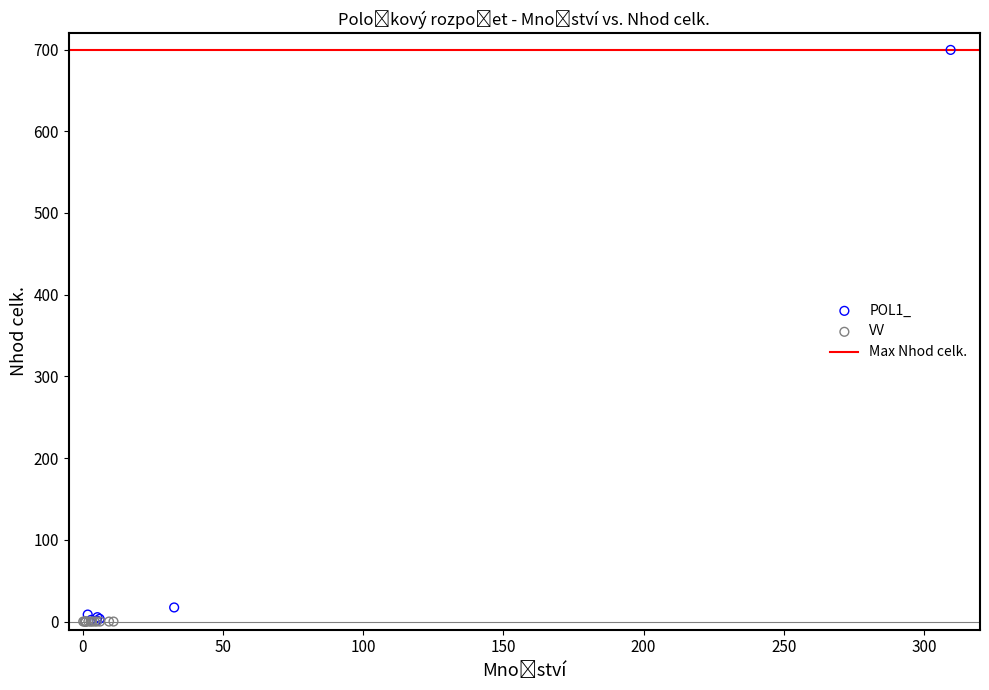

Which series reaches the maximum Y coordinate?

POL1_